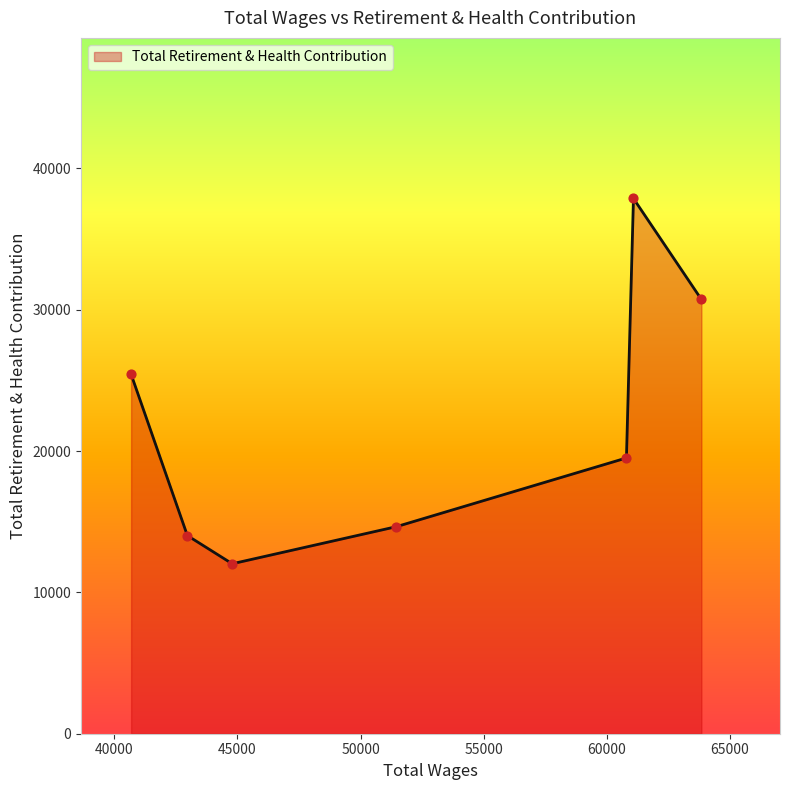

What is the greatest value displayed?

37873